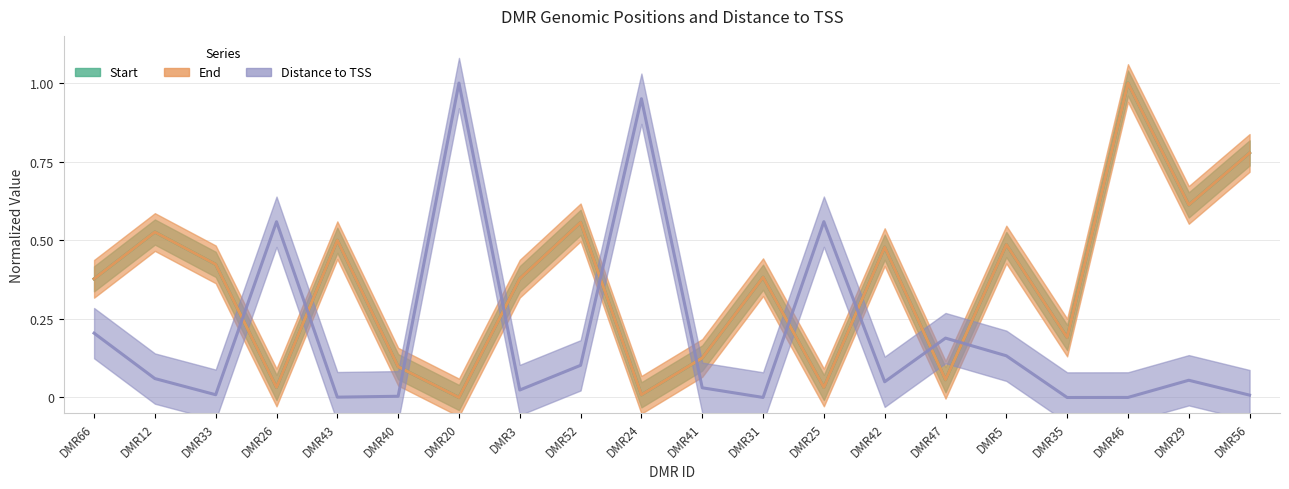

Reading left to right, what are all the values shown in this chart?

Start: DMR66=0.4	DMR12=0.5	DMR33=0.4	DMR26=0.0	DMR43=0.5	DMR40=0.1	DMR20=0.0	DMR3=0.4	DMR52=0.6	DMR24=0.0	DMR41=0.1	DMR31=0.4	DMR25=0.0	DMR42=0.5	DMR47=0.1	DMR5=0.5	DMR35=0.2	DMR46=1.0	DMR29=0.6	DMR56=0.8
End: DMR66=0.4	DMR12=0.5	DMR33=0.4	DMR26=0.0	DMR43=0.5	DMR40=0.1	DMR20=0.0	DMR3=0.4	DMR52=0.6	DMR24=0.0	DMR41=0.1	DMR31=0.4	DMR25=0.0	DMR42=0.5	DMR47=0.1	DMR5=0.5	DMR35=0.2	DMR46=1.0	DMR29=0.6	DMR56=0.8
Distance to TSS: DMR66=0.2	DMR12=0.1	DMR33=0.0	DMR26=0.6	DMR43=0.0	DMR40=0.0	DMR20=1.0	DMR3=0.0	DMR52=0.1	DMR24=1.0	DMR41=0.0	DMR31=0.0	DMR25=0.6	DMR42=0.1	DMR47=0.2	DMR5=0.1	DMR35=0.0	DMR46=0.0	DMR29=0.1	DMR56=0.0